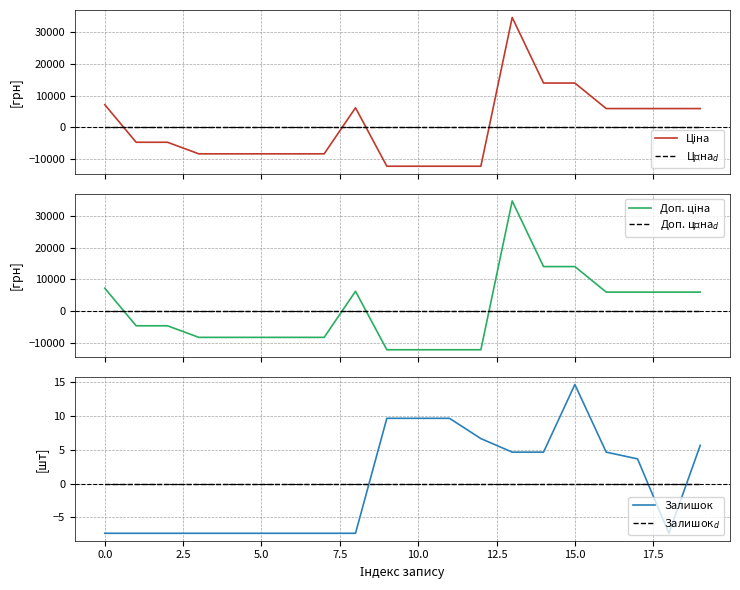

Which category has the highest value across all series?

13